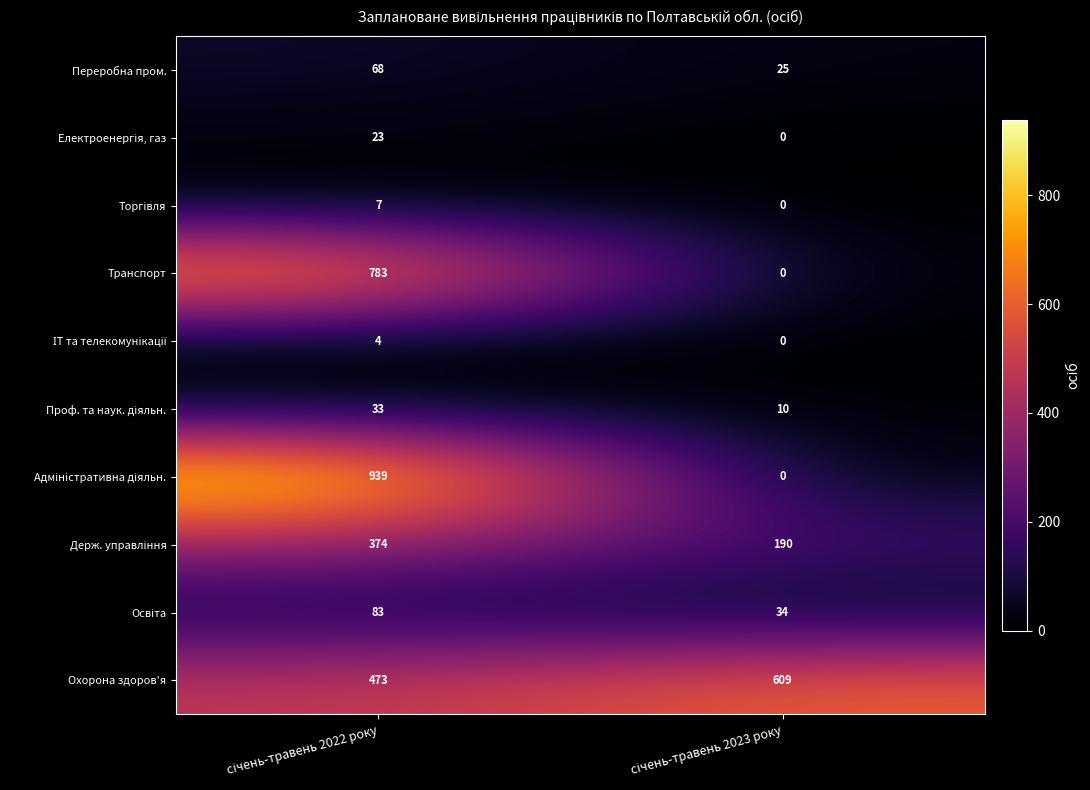

Which series has the largest total across all categories?

Охорона здоров'я